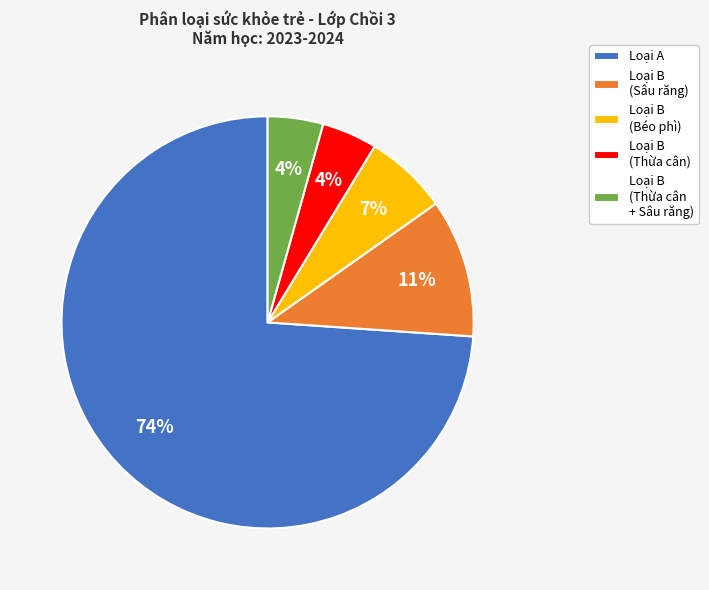

How many segments does this pie chart have?

5